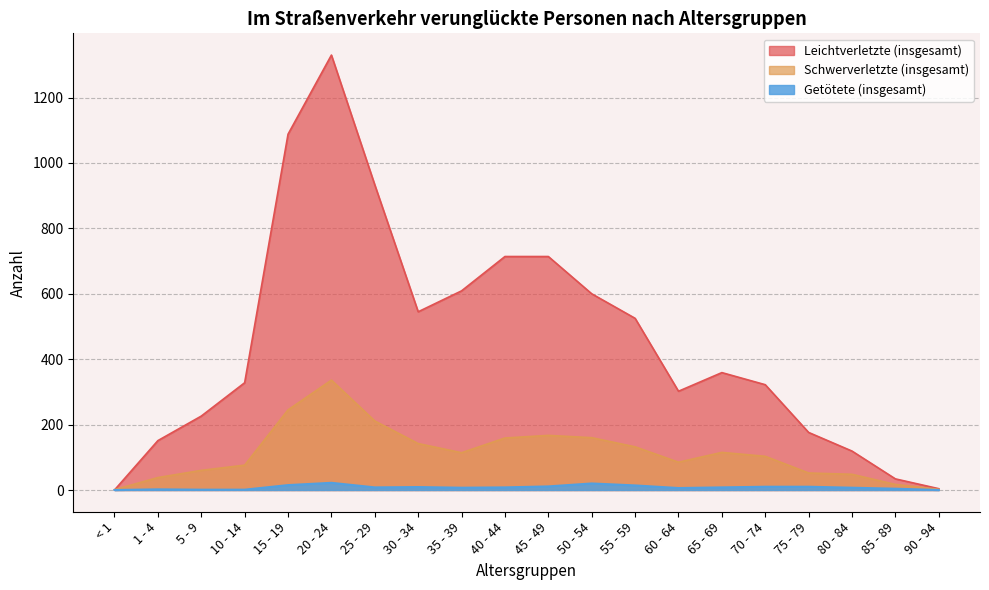

At which label is Schwerverletzte (insgesamt) closest to 168?

45 - 49